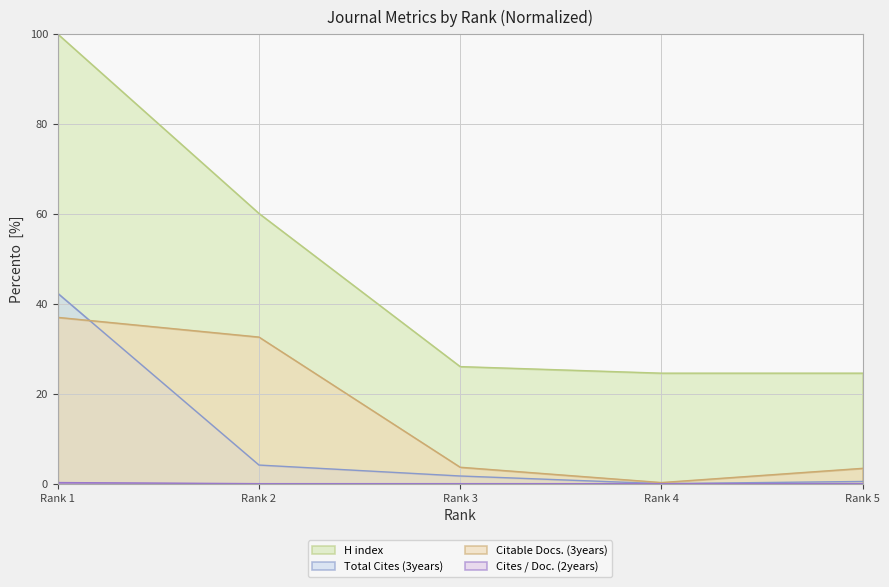

Is it true that Cites / Doc. (2years) equals 0.0 at Rank 5?

True